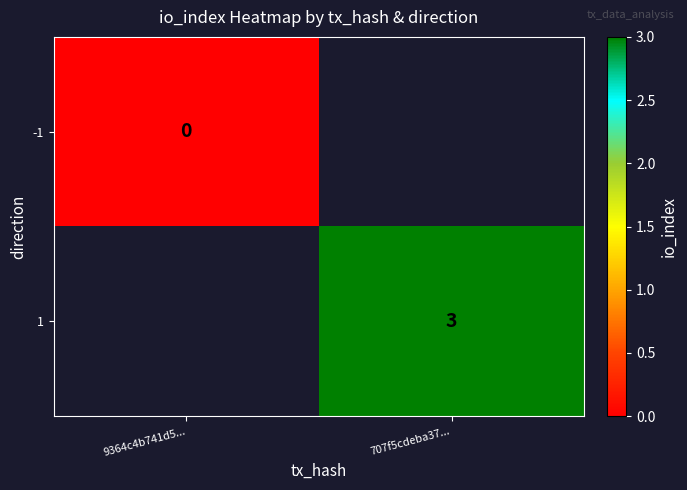

Count the number of categories in the chart.

2